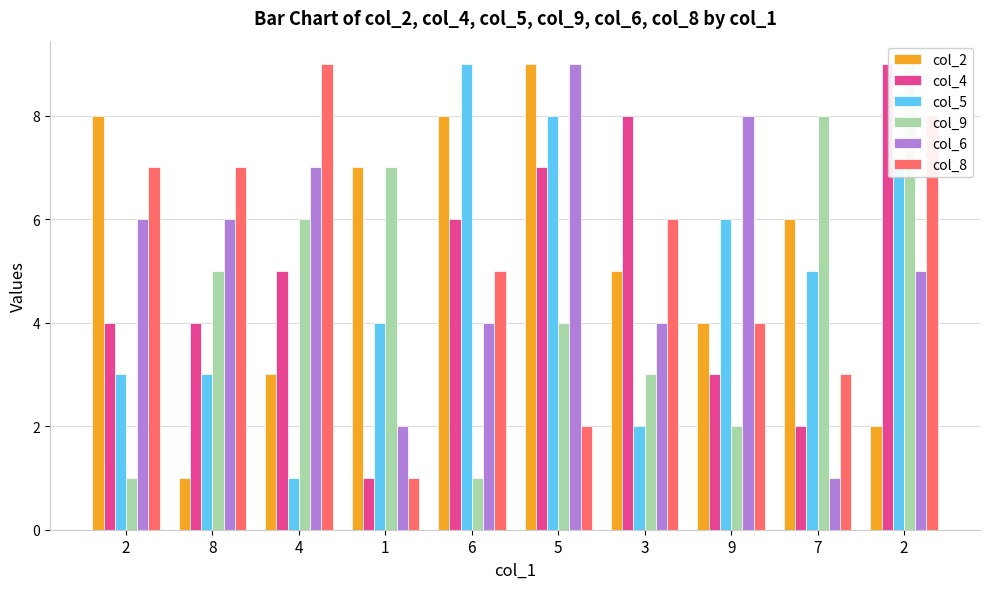

Which category has the lowest value across all series?

8